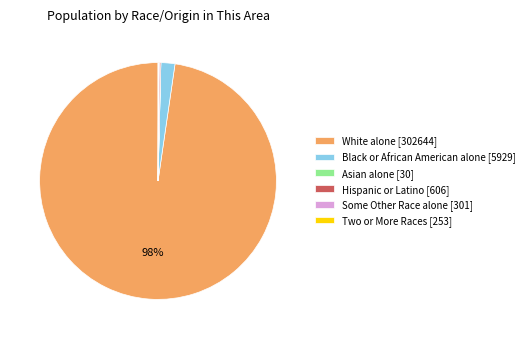

To the nearest percent, what is the average slice percentage?

17%